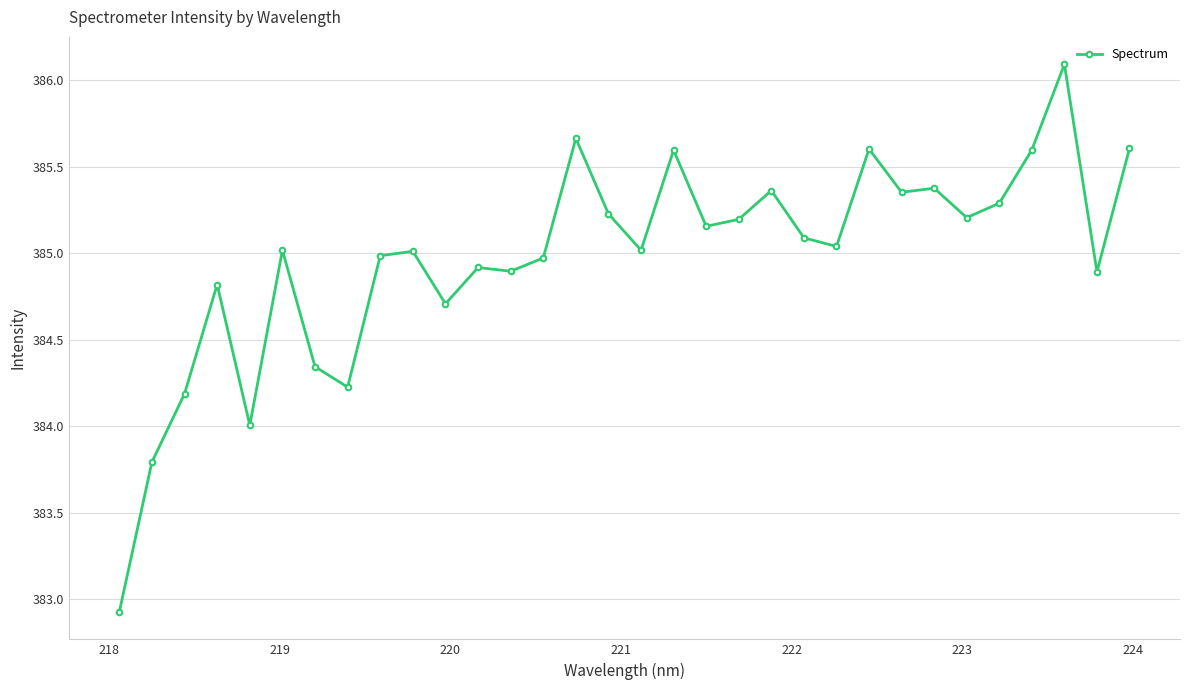

What is the greatest value displayed?

386.1